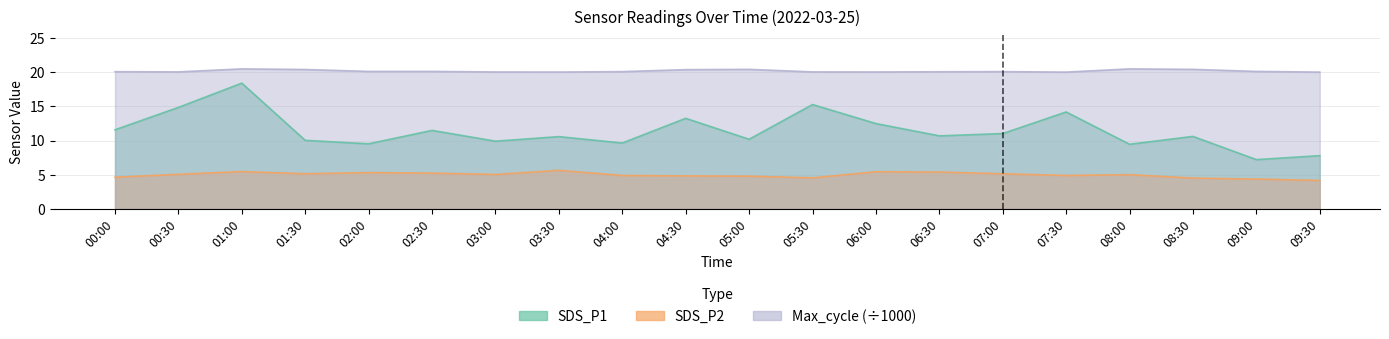

Reading left to right, list all the values displayed in this chart.

SDS_P1: 11.6	14.8	18.4	10.0	9.5	11.5	9.9	10.6	9.6	13.2	10.2	15.3	12.5	10.7	11.0	14.2	9.4	10.6	7.2	7.8
SDS_P2: 4.6	5.0	5.5	5.1	5.3	5.2	5.0	5.6	4.9	4.8	4.8	4.5	5.4	5.4	5.1	4.9	5.0	4.5	4.3	4.2
Max_cycle_scaled: 20.1	20.1	20.5	20.4	20.1	20.1	20.0	20.0	20.1	20.4	20.4	20.1	20.0	20.1	20.1	20.0	20.5	20.4	20.1	20.0